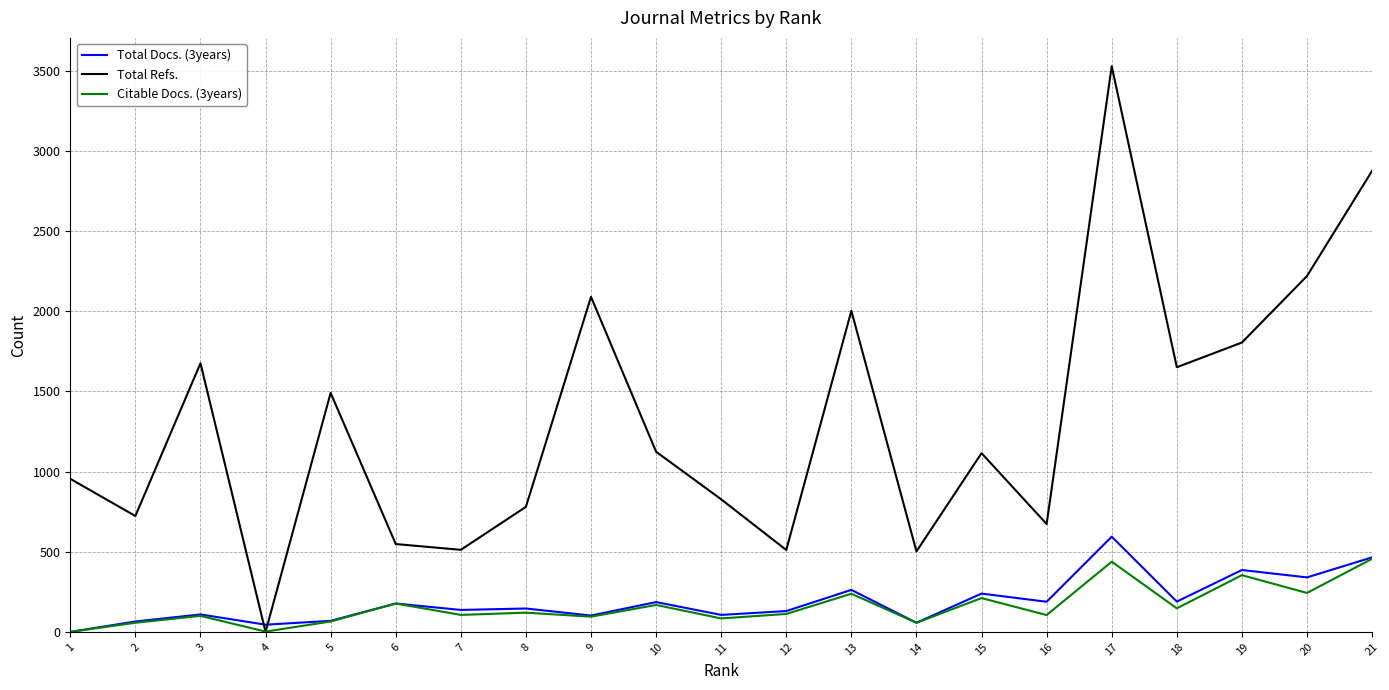

The Total Docs. (3years) series shows 102 at 9. True or false?

True